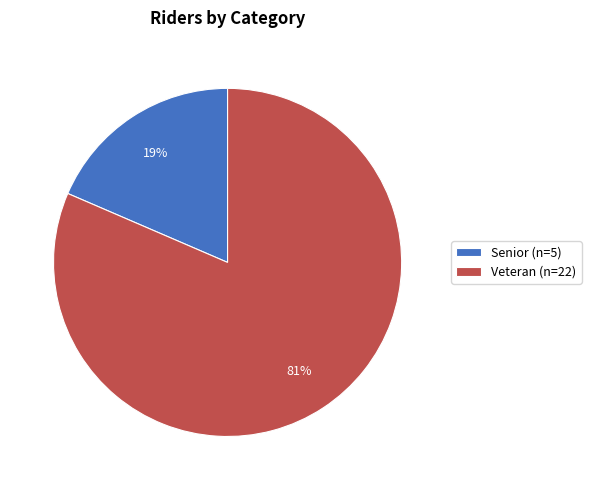

Is the sum of Veteran and Senior greater than half?

Yes